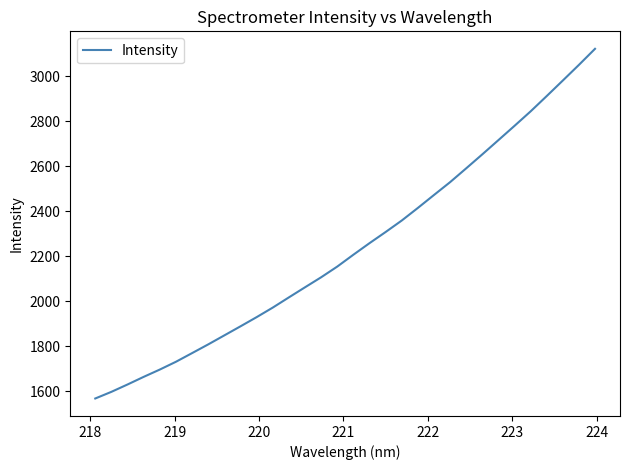

What is the difference between the maximum and minimum values?

1553.9